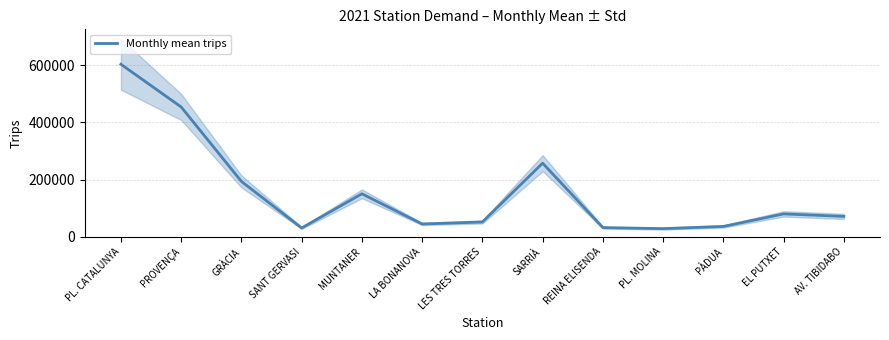

At which label does the data first exceed 71489?

PL. CATALUNYA